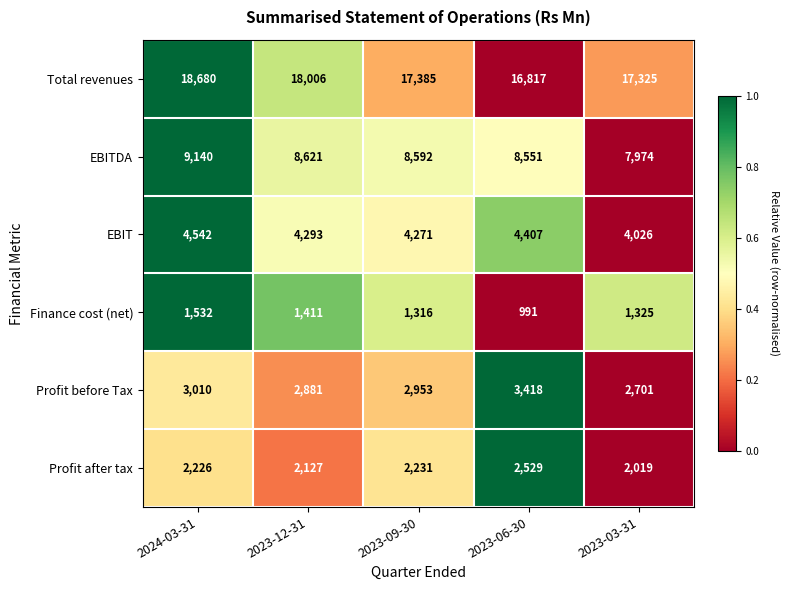

Reading left to right, list all the values displayed in this chart.

Total revenues: 18680	18006	17385	16817	17325
EBITDA: 9140	8621	8592	8551	7974
EBIT: 4542	4293	4271	4407	4026
Finance cost (net): 1532	1411	1316	991	1325
Profit before Tax: 3010	2881	2953	3418	2701
Profit after tax: 2226	2127	2231	2529	2019